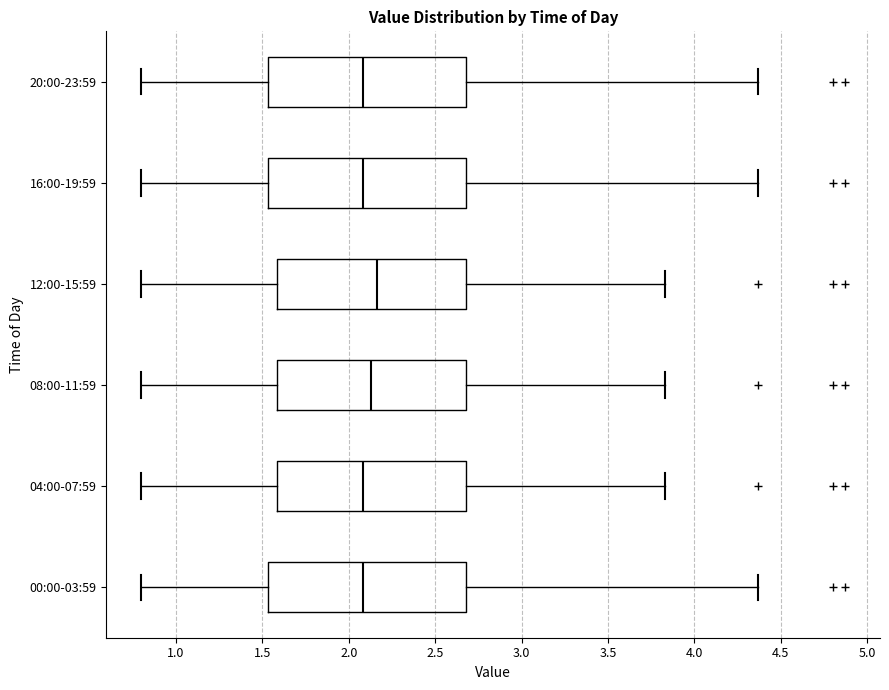

Reading bottom to top, read every box against the x-axis: the position of its median line, the range the box covers, and the ends of its whiskers. The values are not printed on the chart, so give them approximately, as read against the axis.

00:00-03:59: median 2.10, box 1.55 to 2.70, whiskers 0.80 to 4.35
04:00-07:59: median 2.10, box 1.60 to 2.70, whiskers 0.80 to 3.85
08:00-11:59: median 2.15, box 1.60 to 2.70, whiskers 0.80 to 3.85
12:00-15:59: median 2.15, box 1.60 to 2.70, whiskers 0.80 to 3.85
16:00-19:59: median 2.10, box 1.55 to 2.70, whiskers 0.80 to 4.35
20:00-23:59: median 2.10, box 1.55 to 2.70, whiskers 0.80 to 4.35